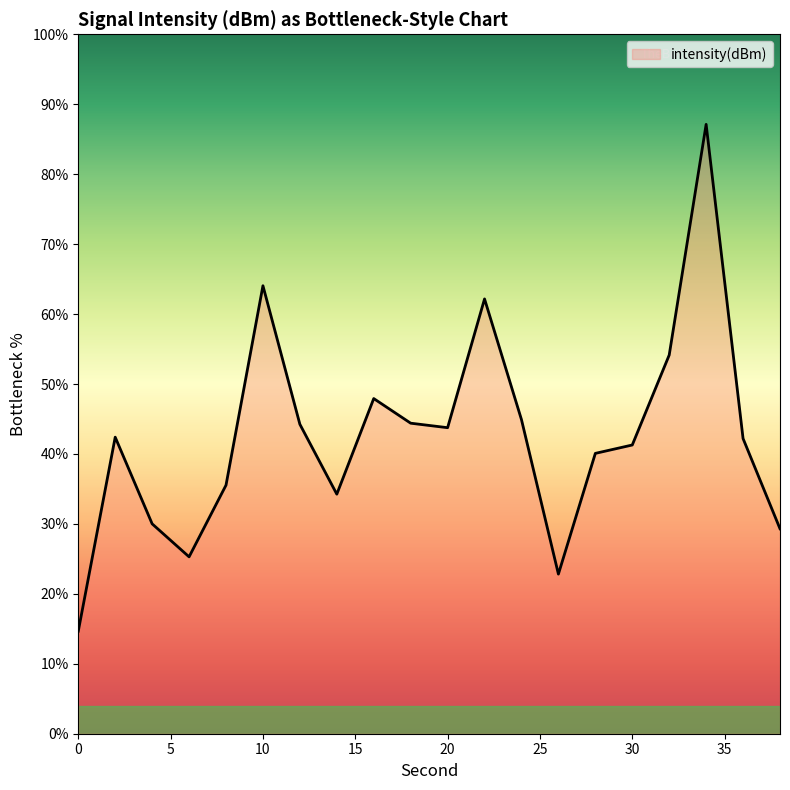

What is the maximum value shown in the chart?

87.1